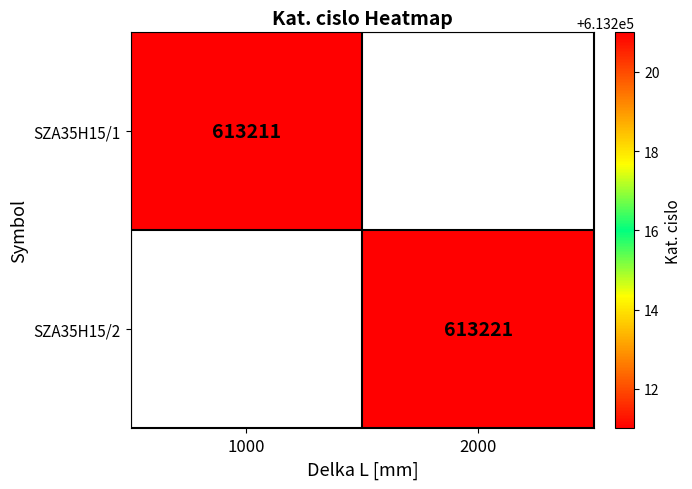

True or false: SZA35H15/1 has a value of 1057210 at 1000.

False